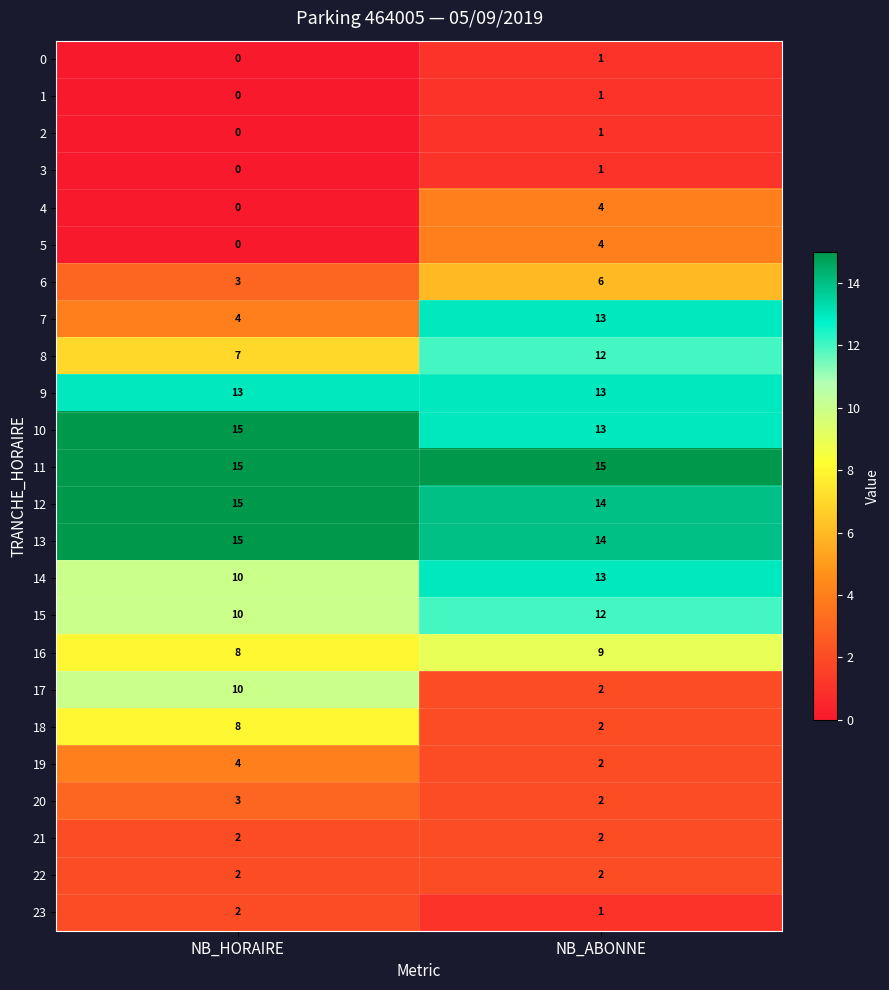

Which category has the highest value in the 16 series?

NB_ABONNE